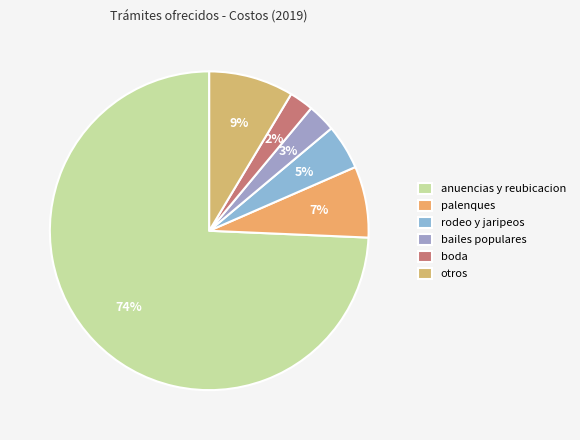

Does anuencias y reubicacion represent more than half of the total?

Yes